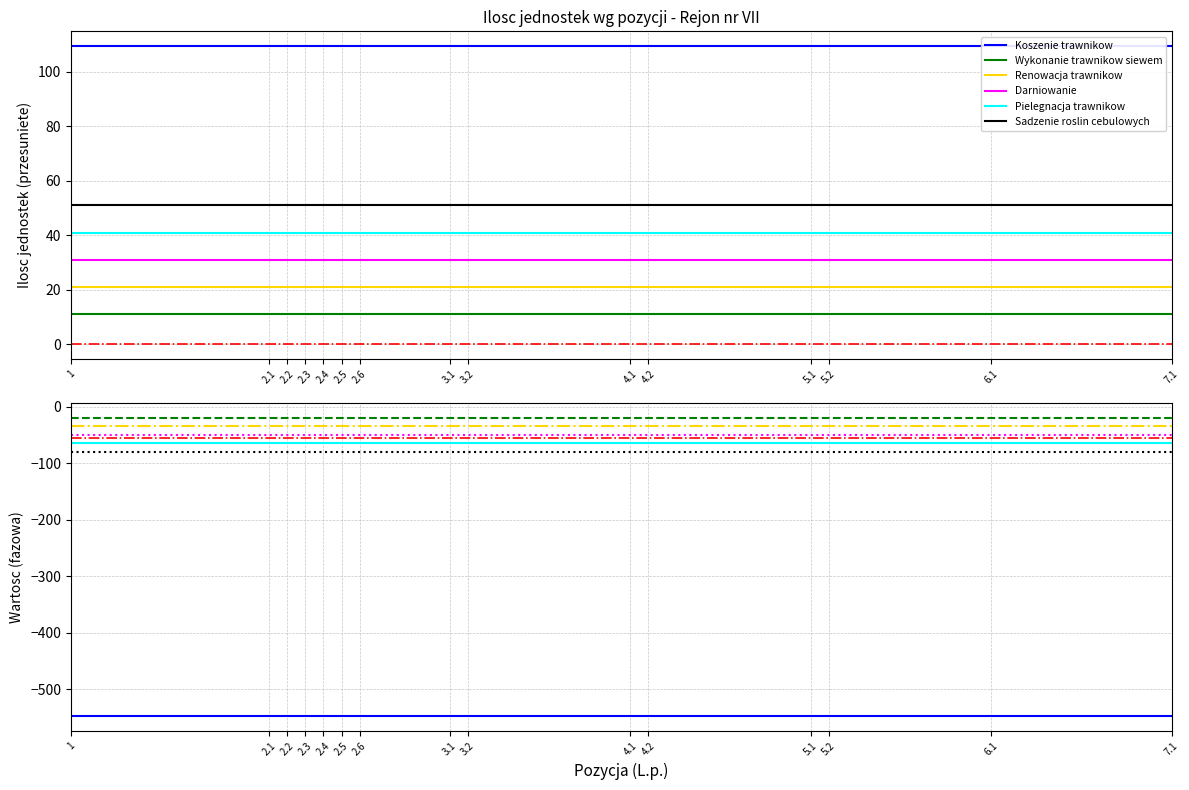

How many categories are shown in the chart?

15